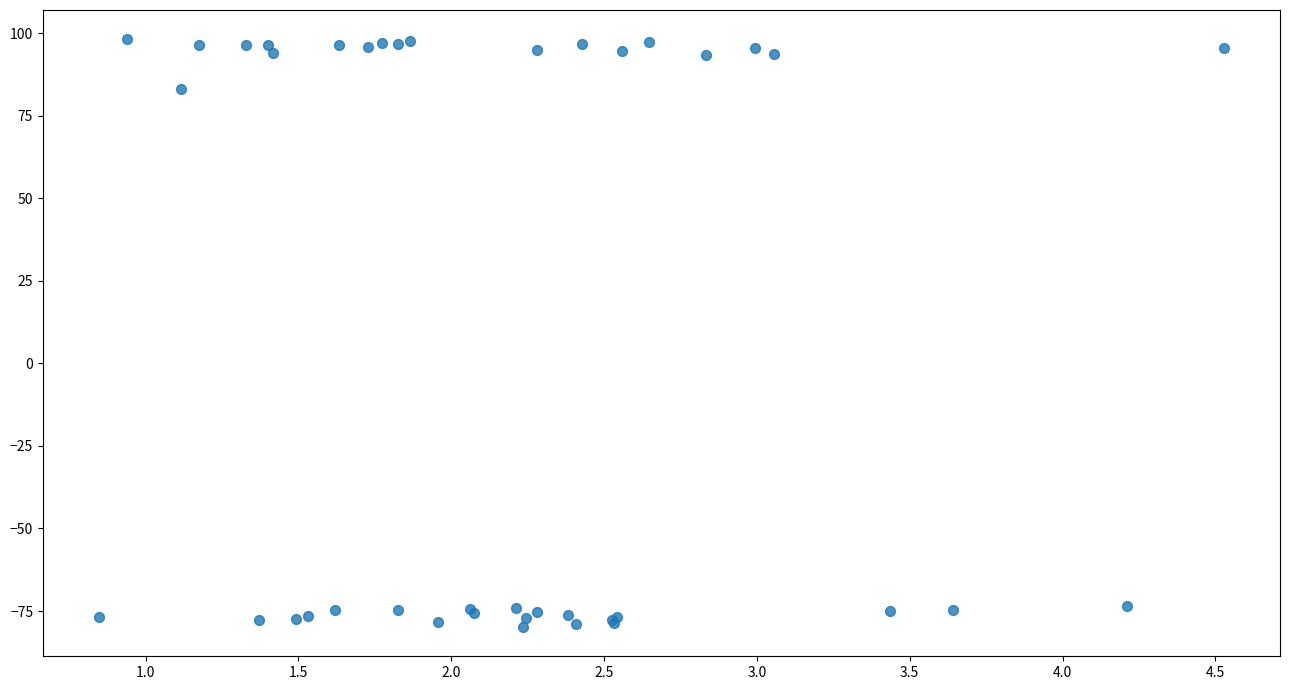

What Y value in the scatter plot is closest to 9?

83.0